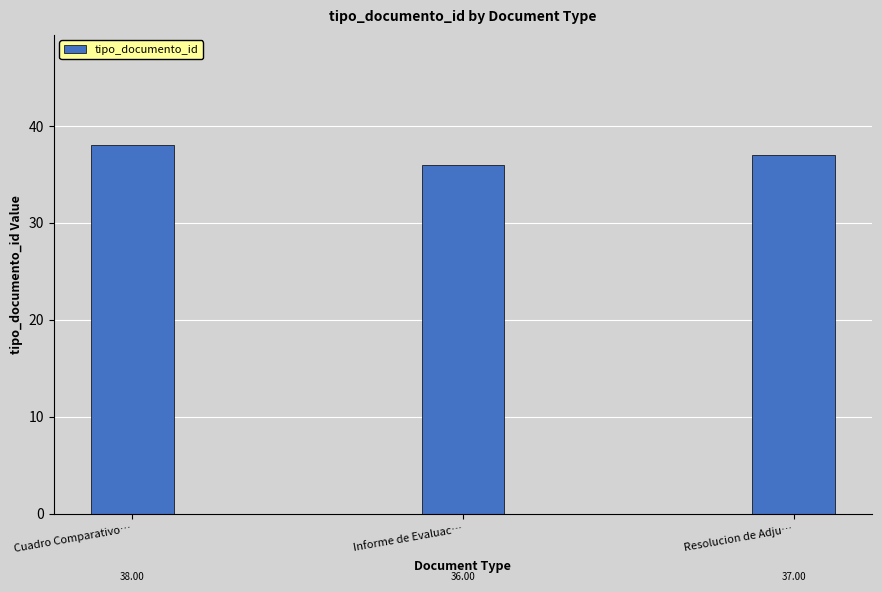

Reading right to left, what are all the values shown in this chart?

37	36	38